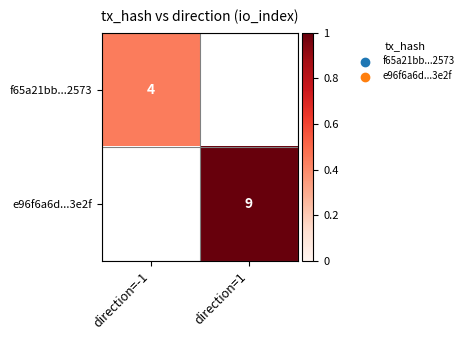

True or false: f65a21bb...2573 has a value of 6 at direction=-1.

False